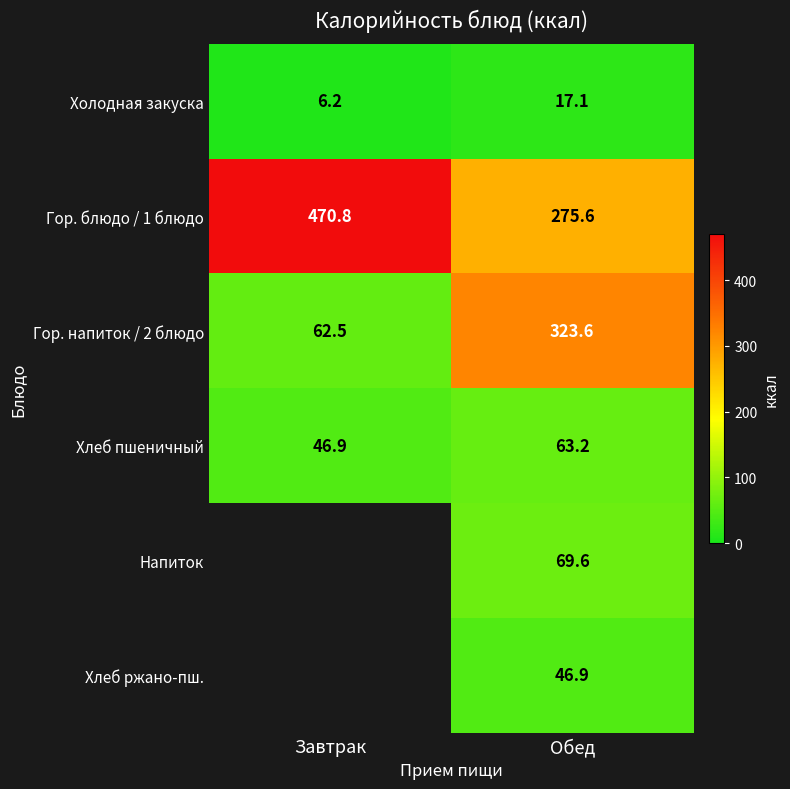

Between Завтрак and Обед, which is larger?

Обед